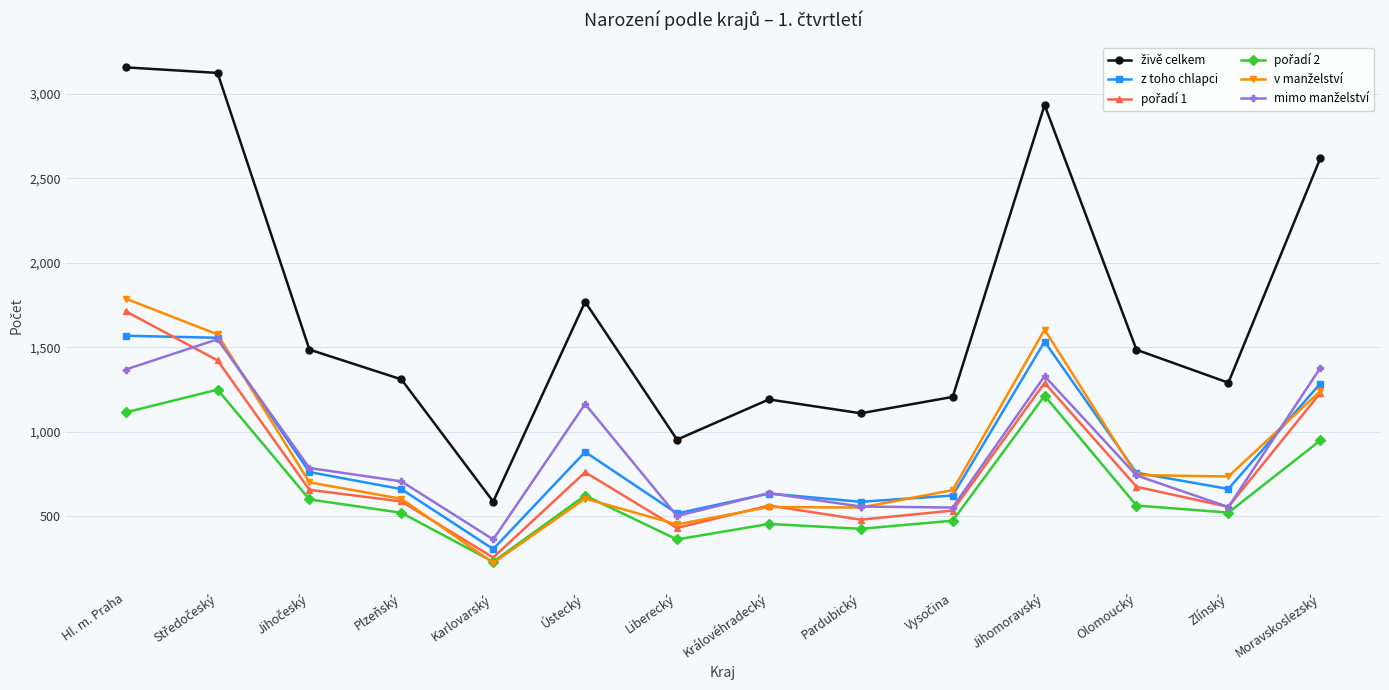

At which category is the sum across all series the highest?

Hl. m. Praha